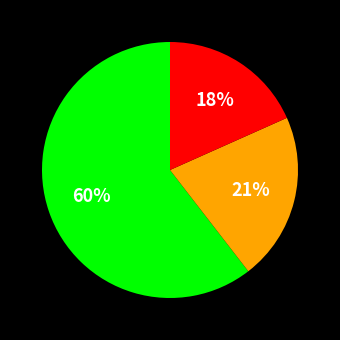

How many segments does this pie chart have?

3